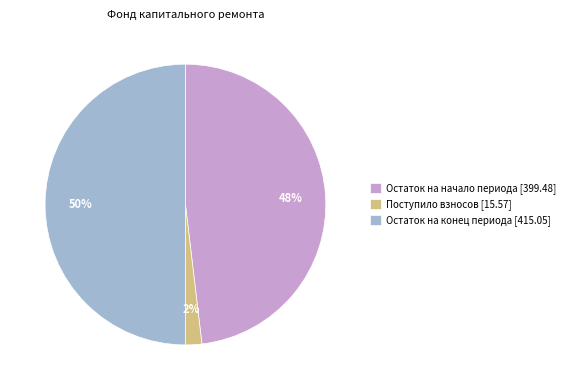

Is it true that Остаток на конец периода [415.05] is 40% of the pie?

False